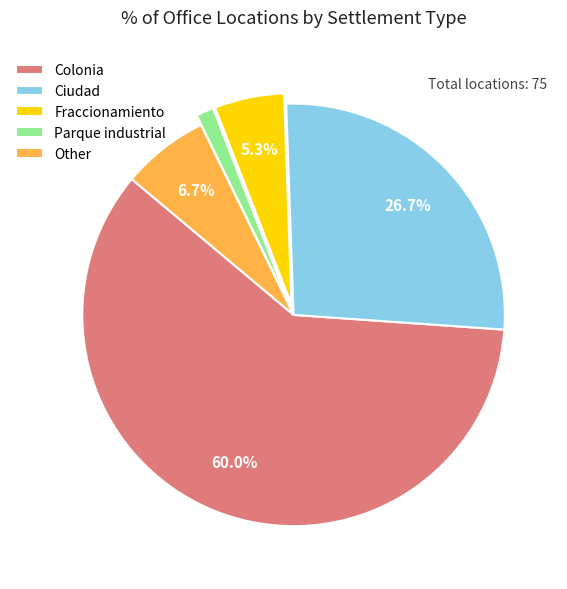

Which has a higher value, Fraccionamiento or Parque industrial?

Fraccionamiento